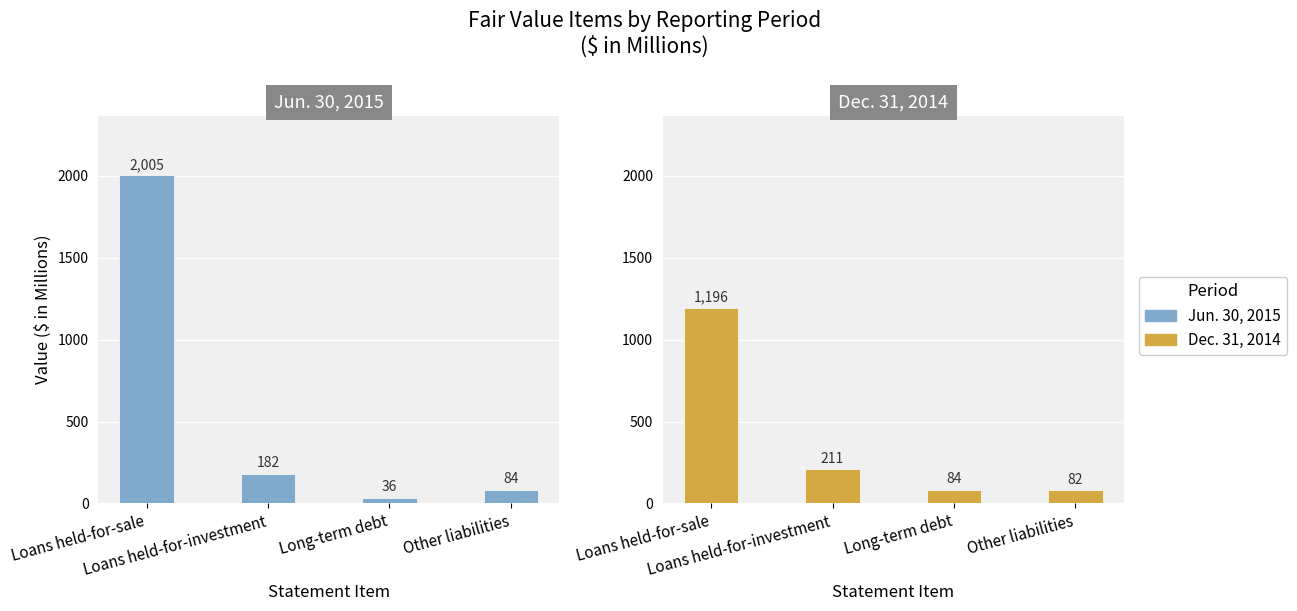

Rank the series by their maximum value, from lowest to highest.

Dec. 31, 2014, Jun. 30, 2015